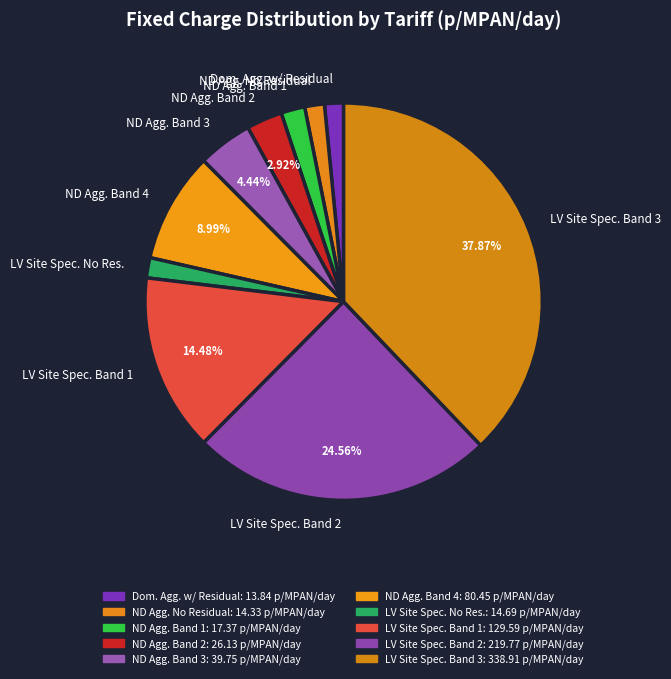

Is there a majority slice in this chart?

No